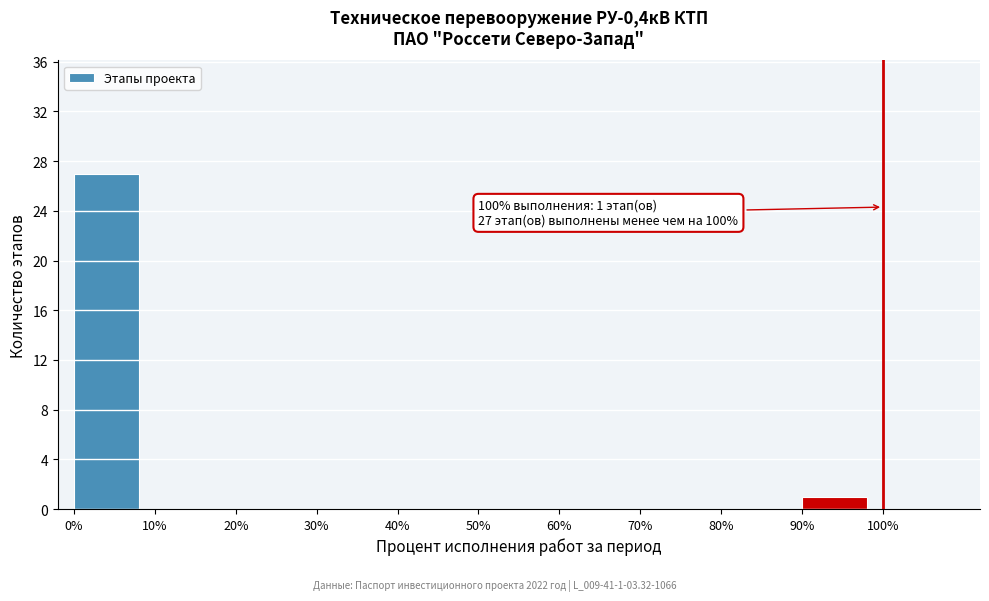

Which range on the x-axis has the tallest bar?

0% to 10%